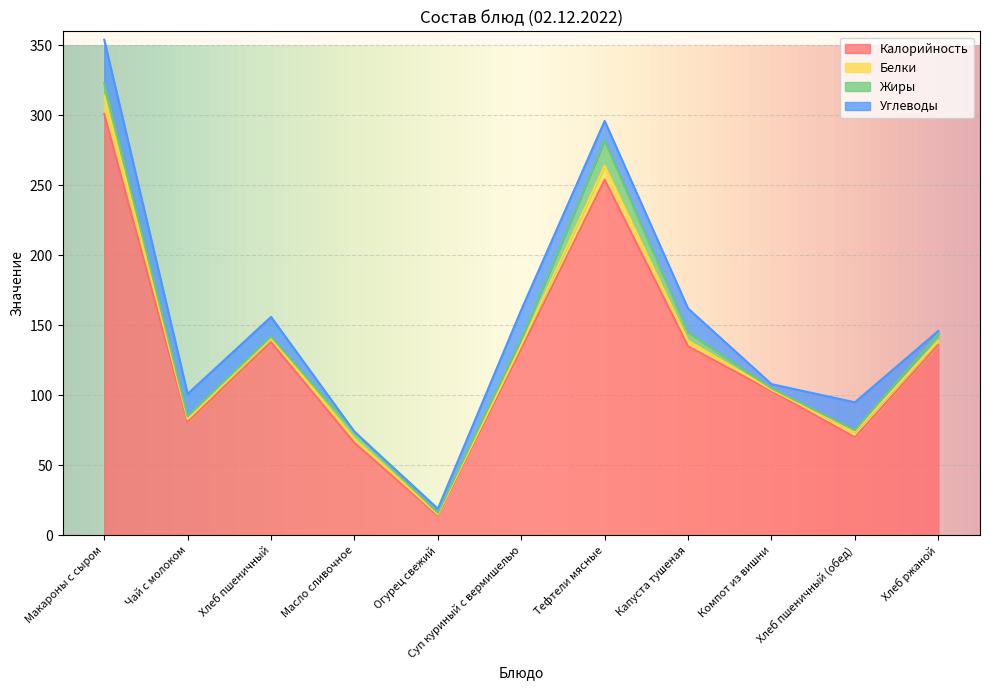

Is it true that Жиры equals 2 at Огурец свежий?

False